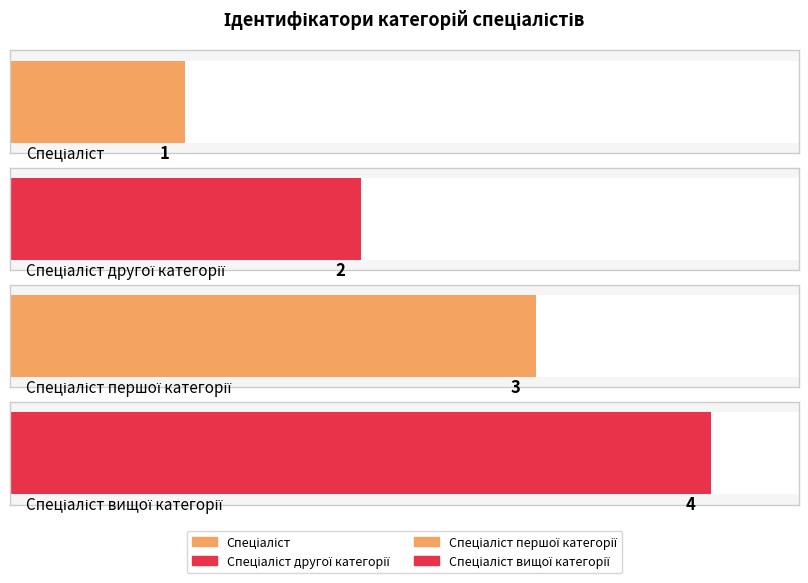

At which category does the chart reach its minimum across all series?

Спеціаліст